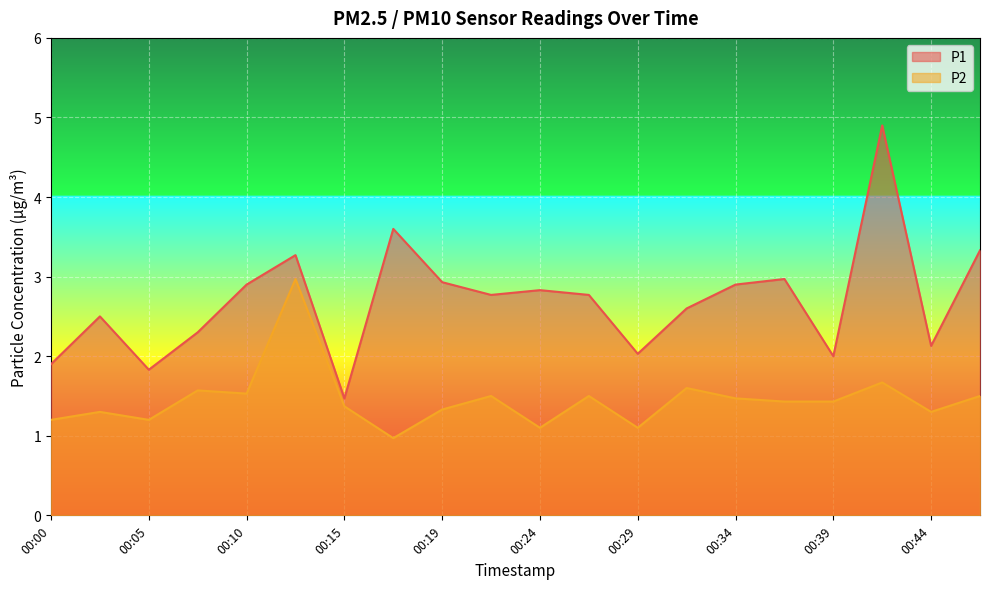

True or false: P1 and P2 intersect in this chart.

False